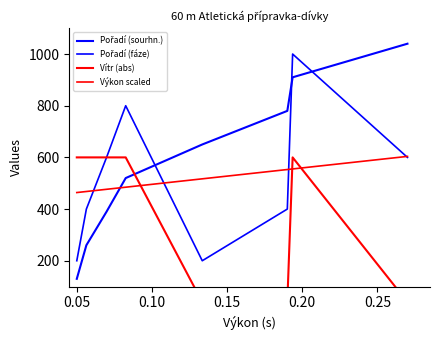

Rank the series by their maximum value, from highest to lowest.

Pořadí (sourhn.), Pořadí (fáze), Výkon scaled, Vítr (abs)